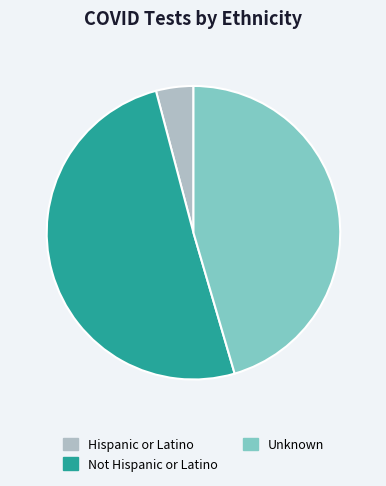

Is Not Hispanic or Latino the majority of the pie?

Yes